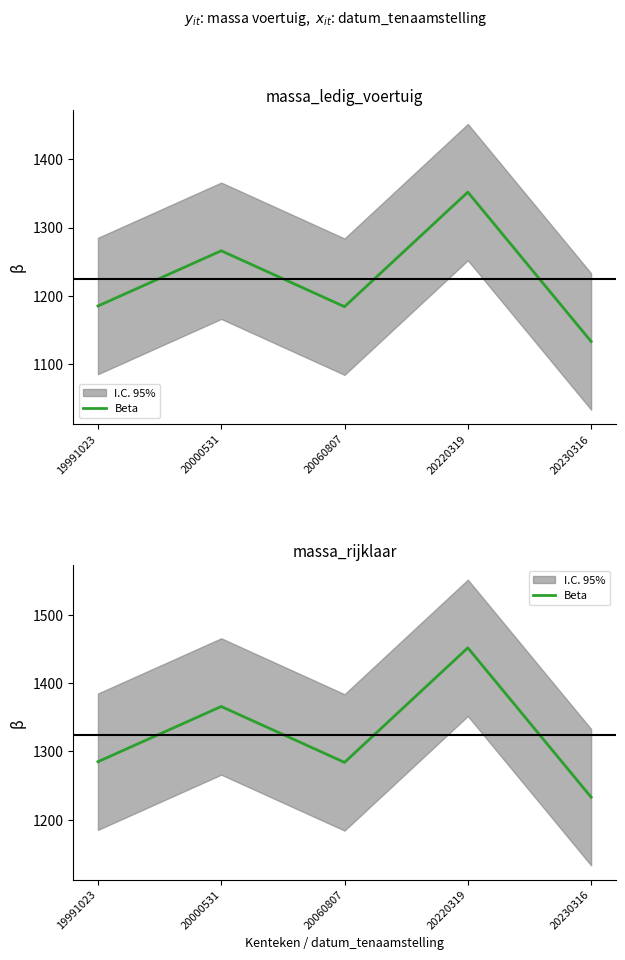

Is it true that the value at 20000531 is 910?

False